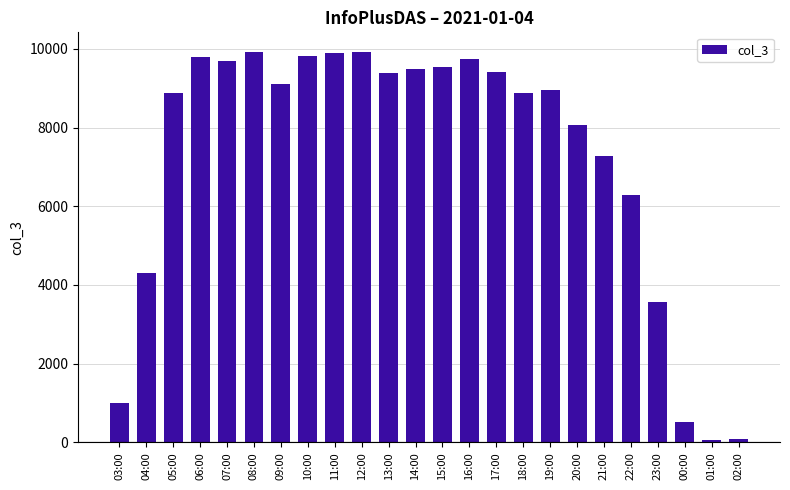

What is the sum of the values at 21:00 and 15:00?

16817